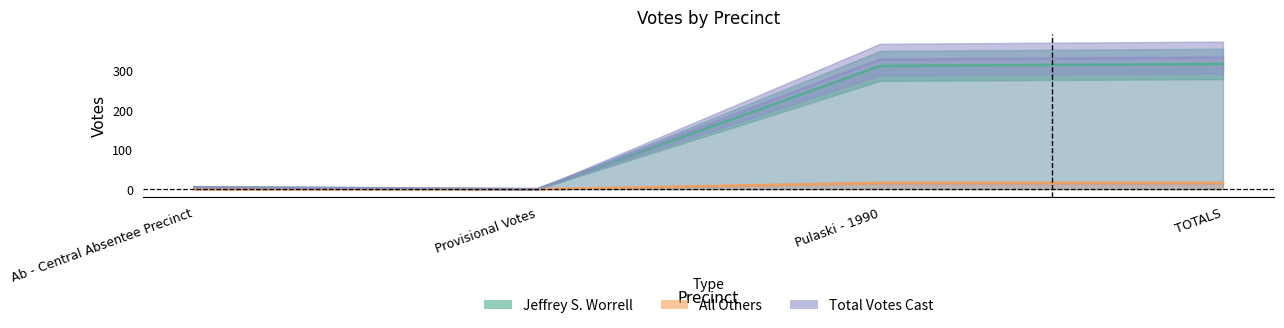

Which series has the largest total across all categories?

Total Votes Cast